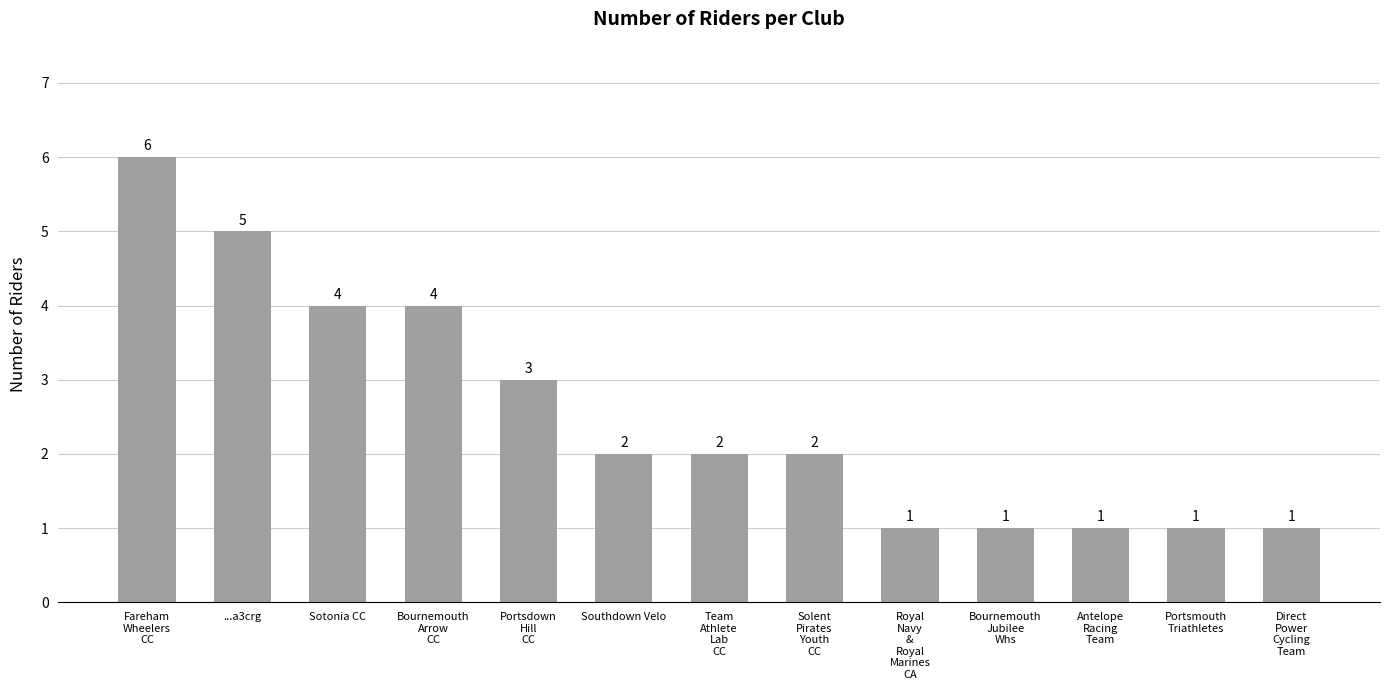

Is it true that the value at ...a3crg is 8?

False